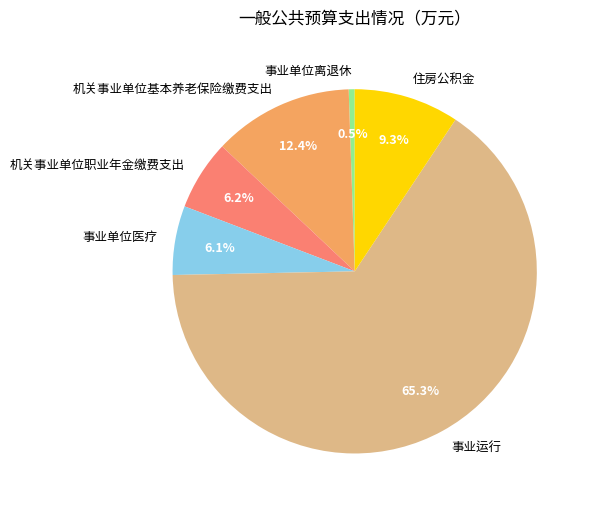

The 机关事业单位基本养老保险缴费支出 slice represents 12% of the pie. True or false?

True